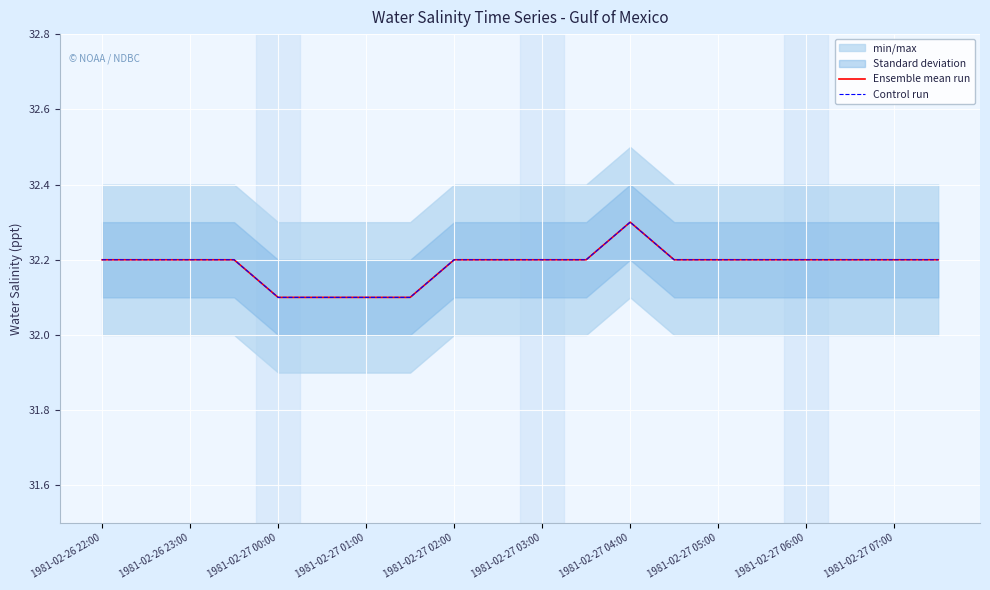

What is the difference between the maximum and minimum values in the Control run series?

0.2